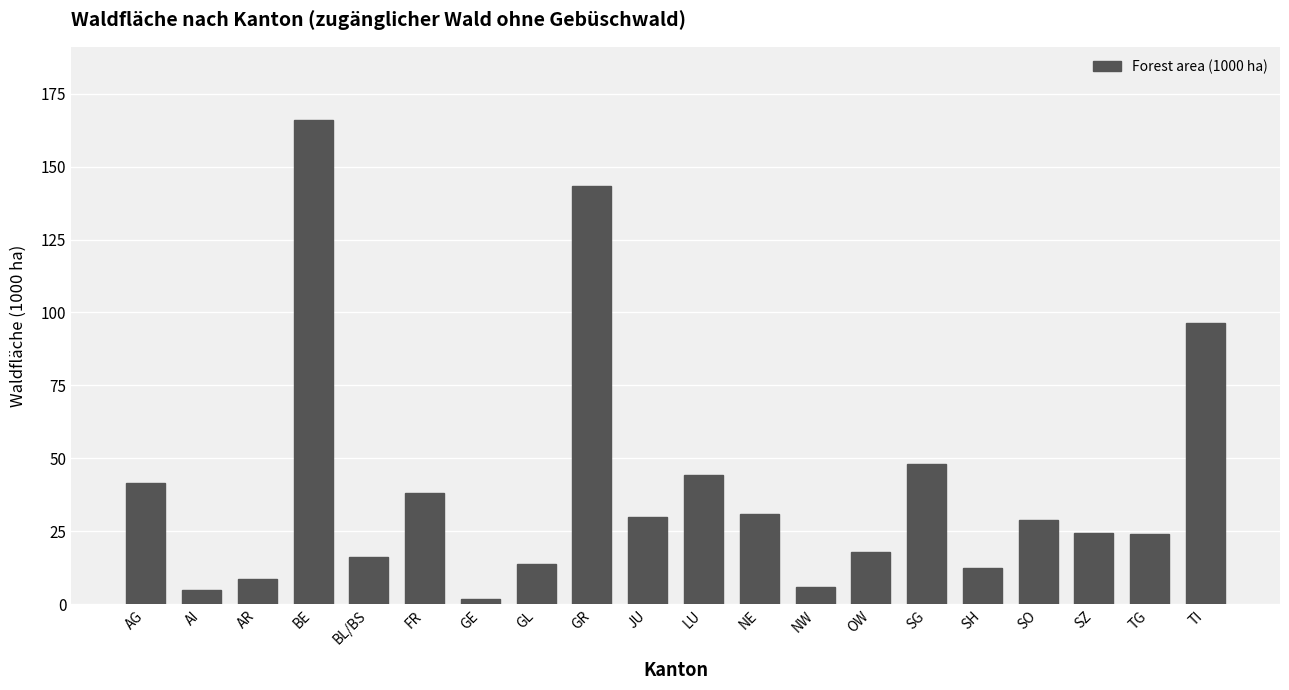

What is the ratio of the value at SO to the value at NW?

4.8